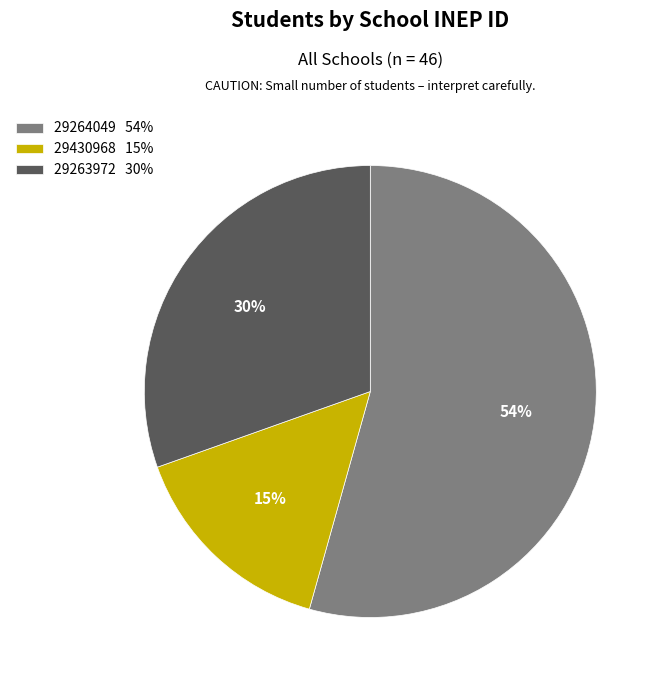

Which category accounts for the majority?

29264049